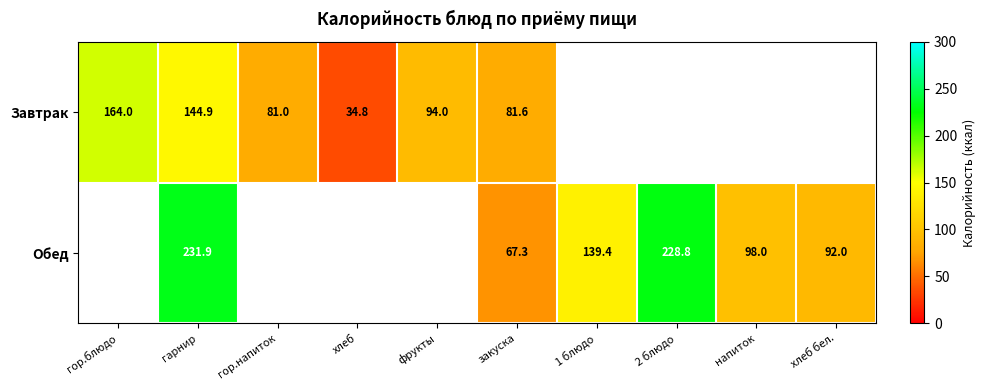

At which category does the chart reach its peak across all series?

гарнир